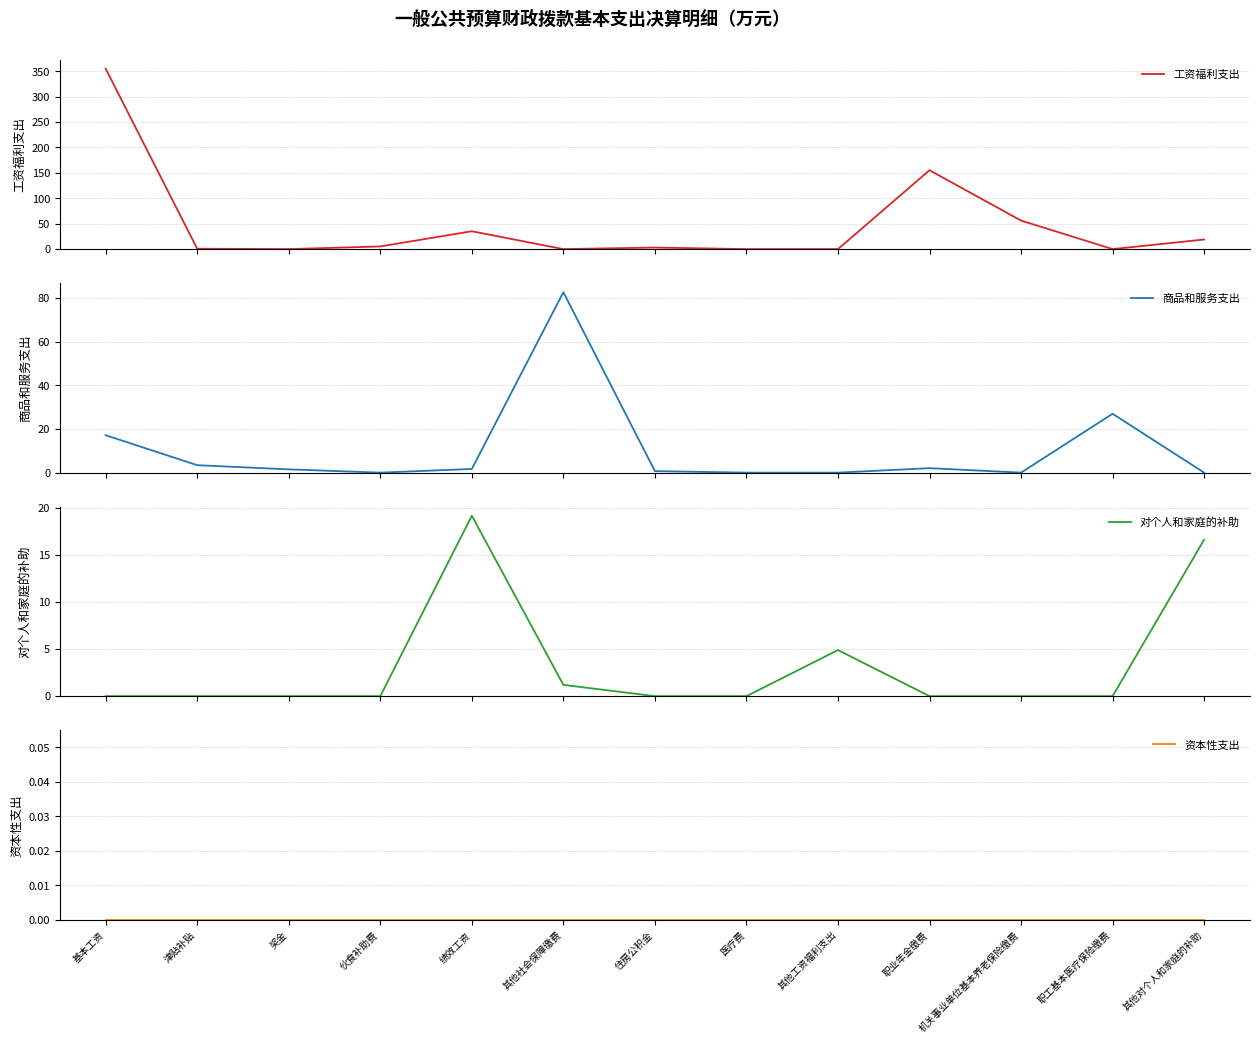

At 津贴补贴, list the series in order from smallest to largest.

对个人和家庭的补助, 资本性支出, 工资福利支出, 商品和服务支出